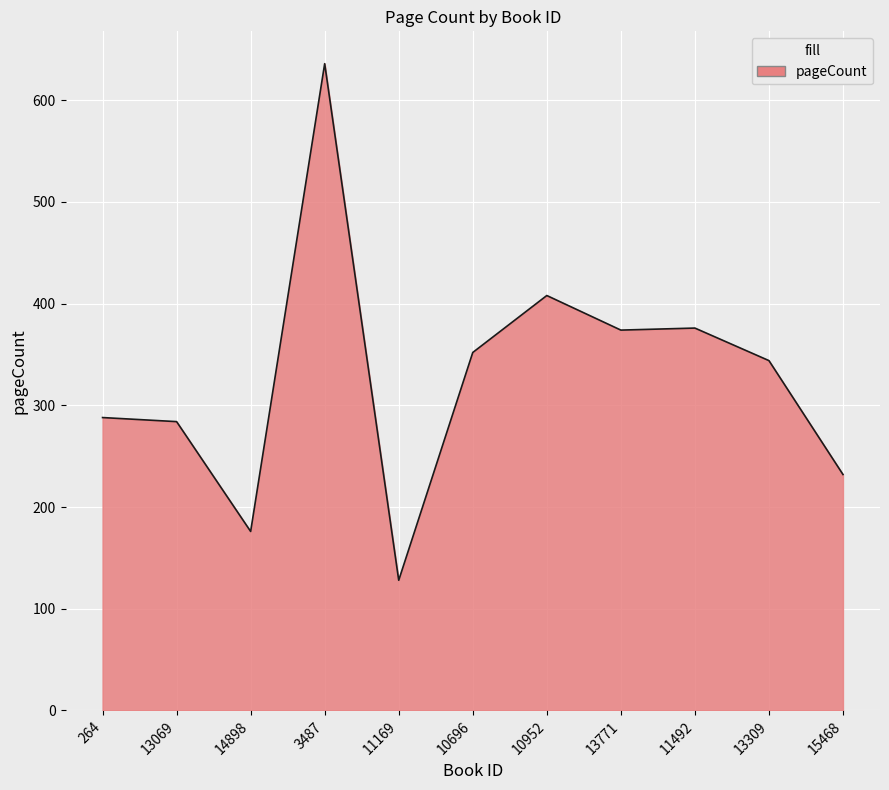

Is it true that the value at 11169 is 128?

True